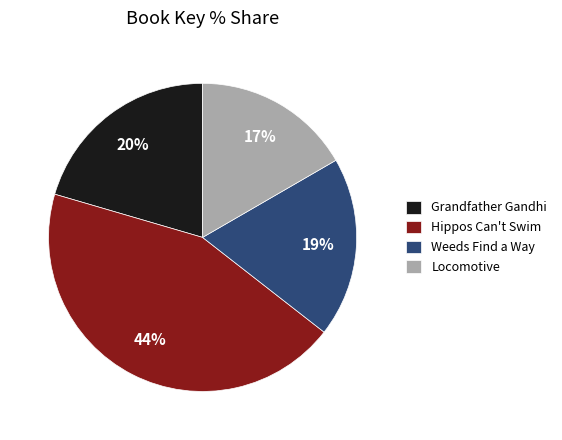

Which has a higher value, Weeds Find a Way or Hippos Can't Swim?

Hippos Can't Swim